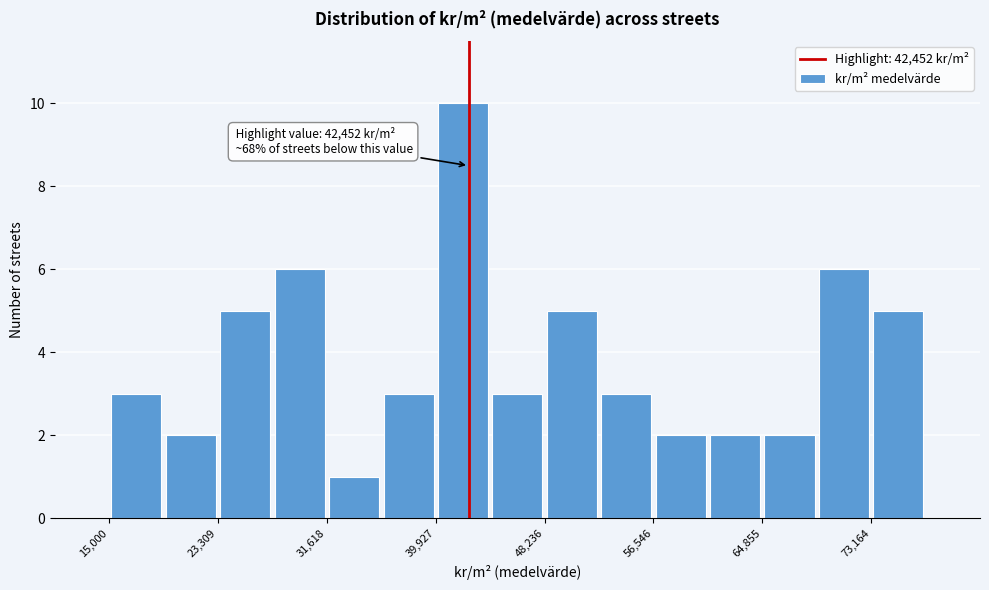

Which range on the x-axis has the tallest bar?

40000 to 44000